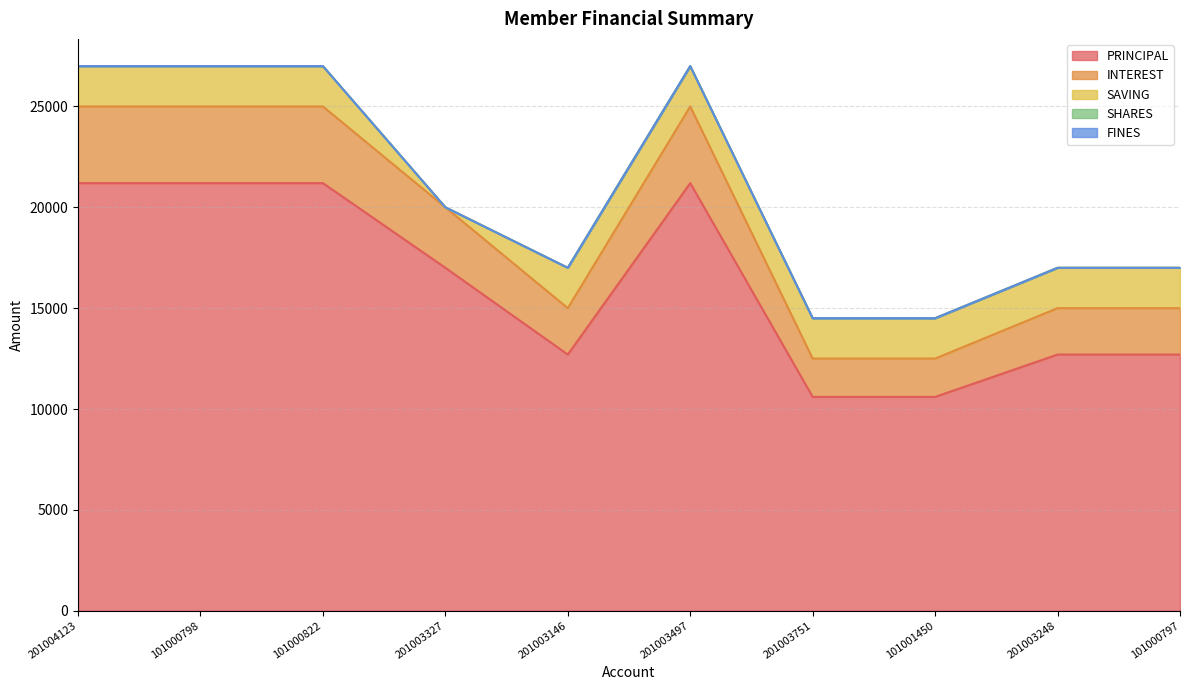

What is the label of the 5th point from the right?

201003497